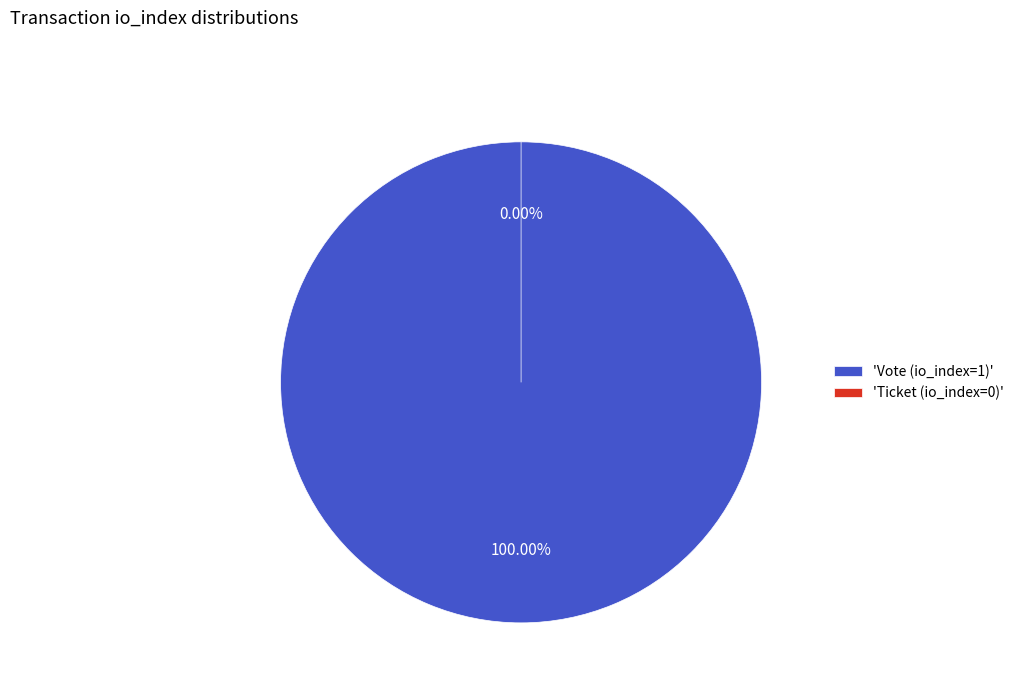

Rank the categories by value from lowest to highest.

Ticket (io_index=0), Vote (io_index=1)